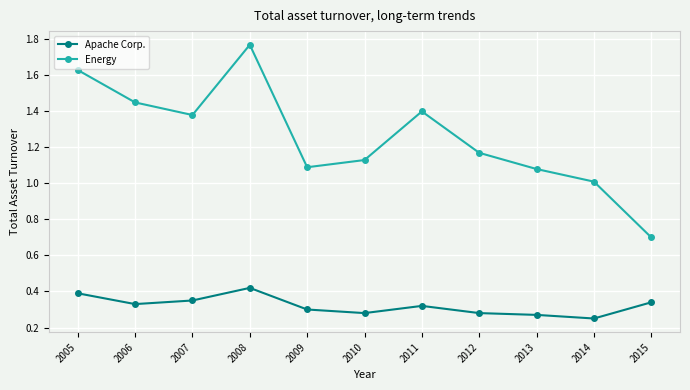

List the series in order of their peak value, lowest first.

Apache Corp., Energy